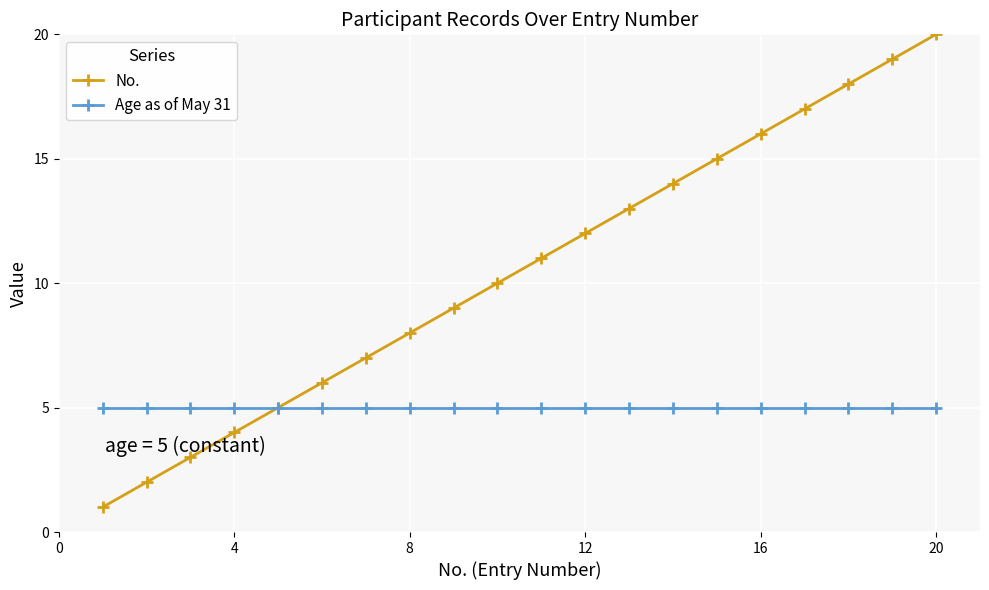

True or false: No. has more than 0 interior local peaks.

False